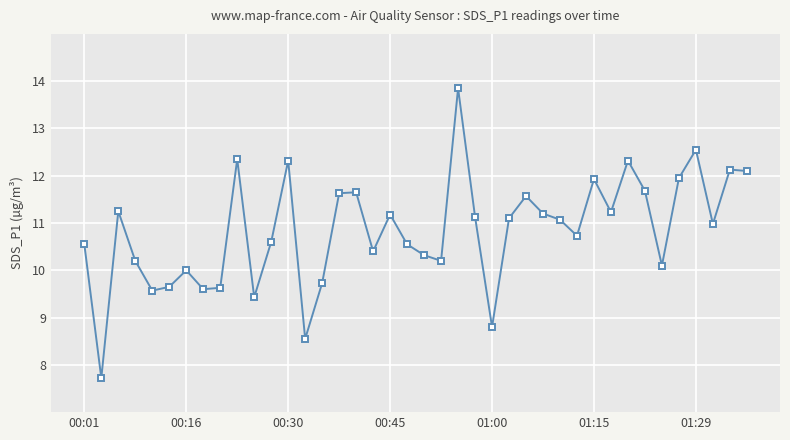

What is the smallest value displayed?

7.7